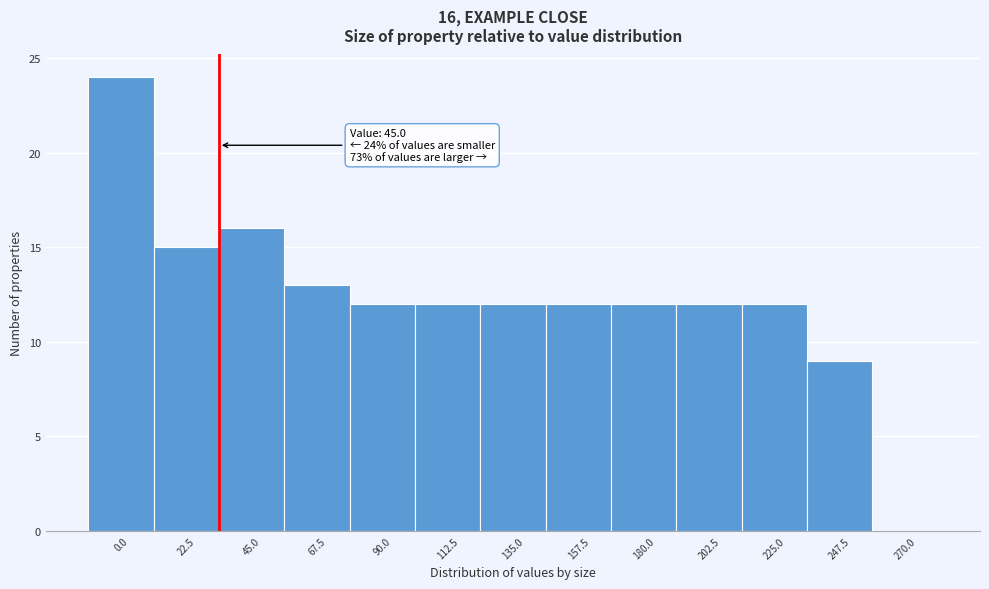

Reading left to right, transcribe all the data shown in this chart.

0.0=24	22.5=15	45.0=16	67.5=13	90.0=12	112.5=12	135.0=12	157.5=12	180.0=12	202.5=12	225.0=12	247.5=9	270.0=0